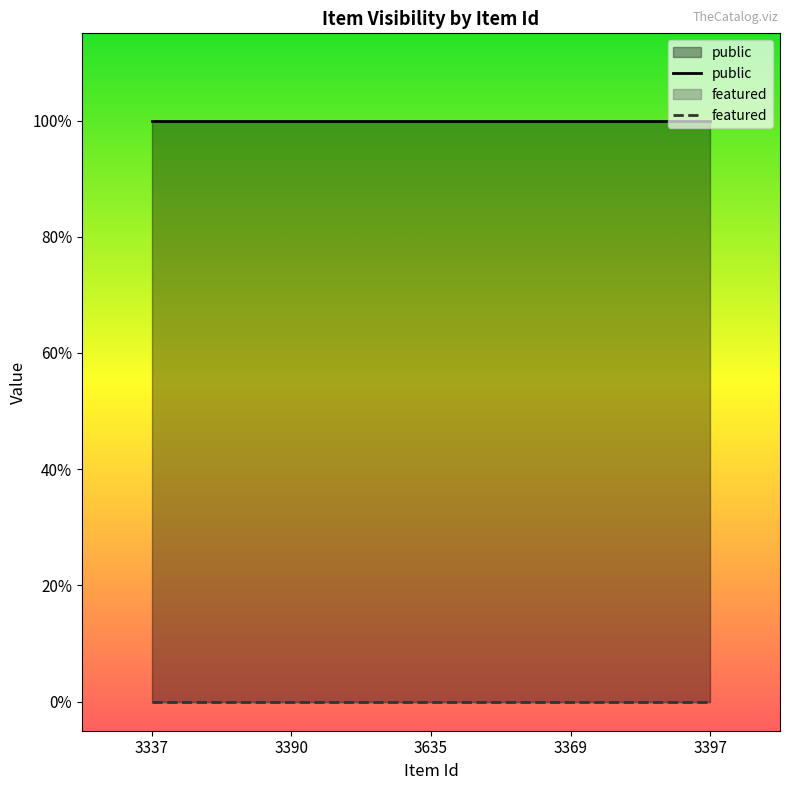

What are all the series names shown in the legend?

public, featured